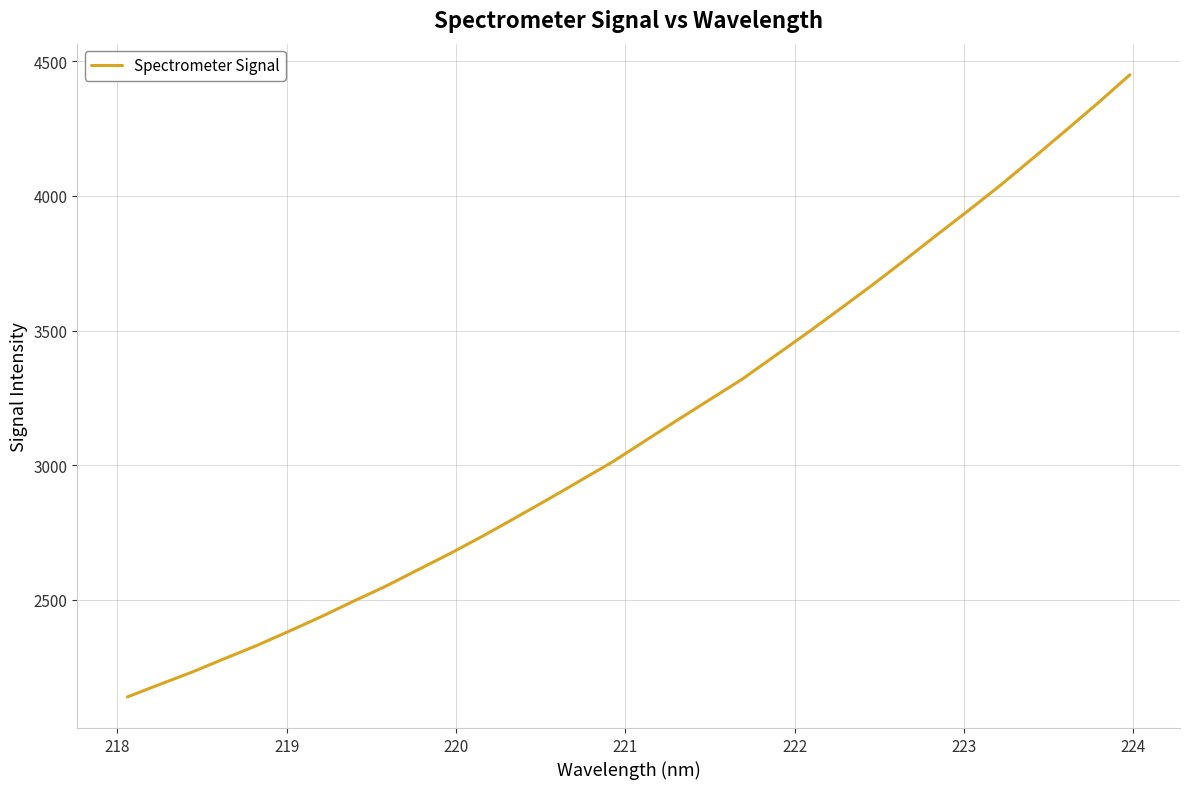

What is the maximum value shown in the chart?

4449.4